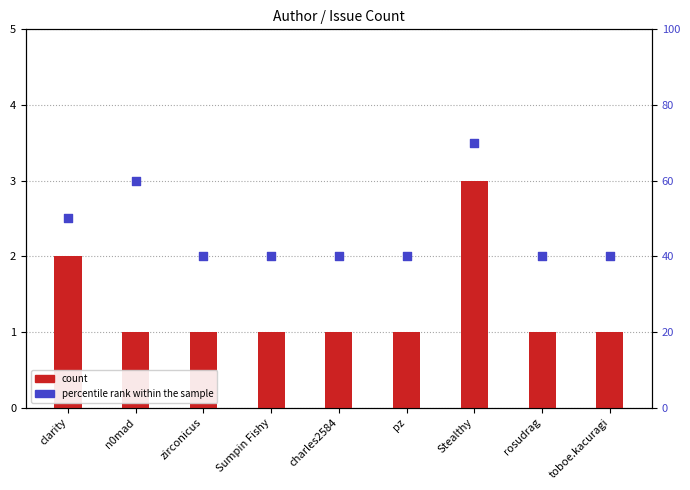

What is the total value across all series at charles2584?

41